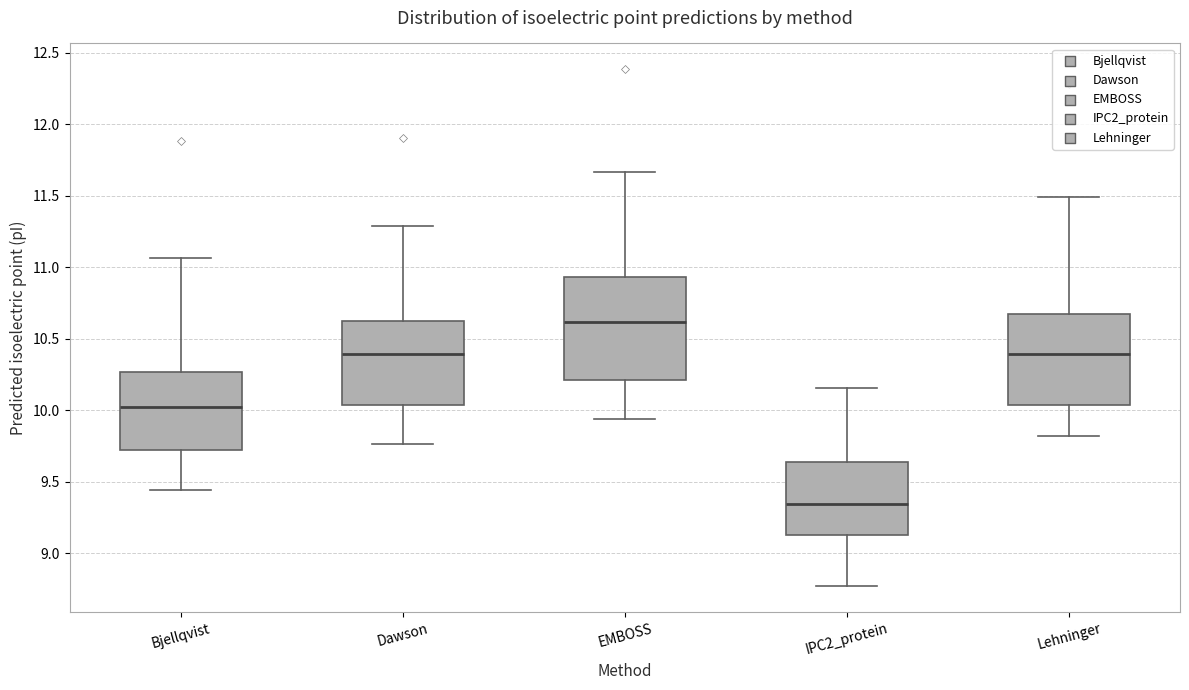

Reading left to right, transcribe this box plot: for each box, give where its median line is, the range the box spans, and where its two whiskers end, as read against the y-axis. The values are not printed on the chart, so give them approximately, as read against the axis.

Bjellqvist: median 10.00, box 9.75 to 10.25, whiskers 9.45 to 11.05
Dawson: median 10.40, box 10.05 to 10.60, whiskers 9.75 to 11.30
EMBOSS: median 10.60, box 10.20 to 10.95, whiskers 9.95 to 11.65
IPC2_protein: median 9.35, box 9.15 to 9.65, whiskers 8.75 to 10.15
Lehninger: median 10.40, box 10.05 to 10.65, whiskers 9.80 to 11.50